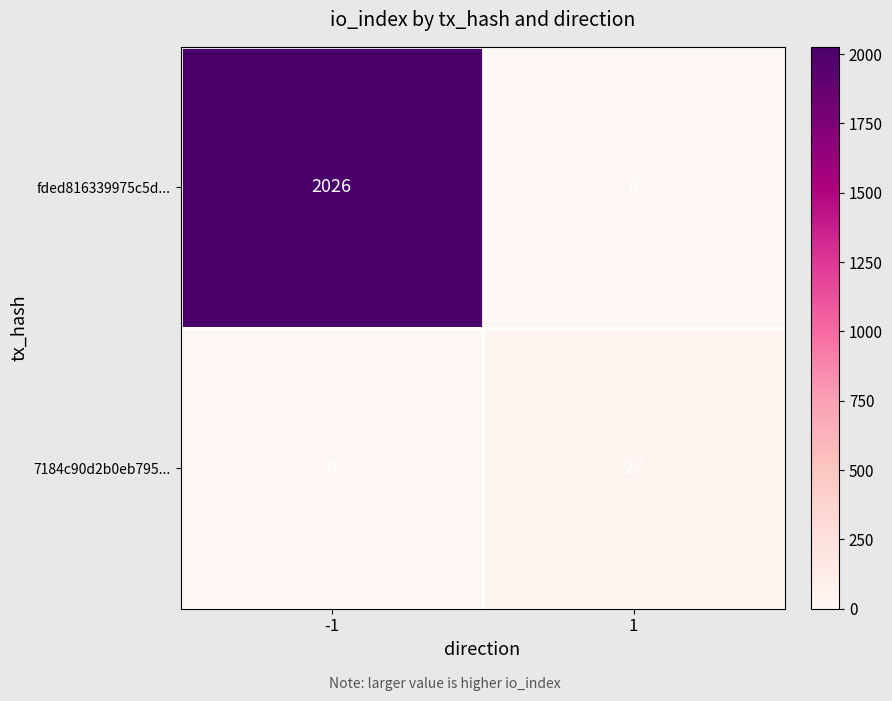

Reading left to right, list all the values displayed in this chart.

fded816339975c5d...: 2026	0
7184c90d2b0eb795...: 0	27